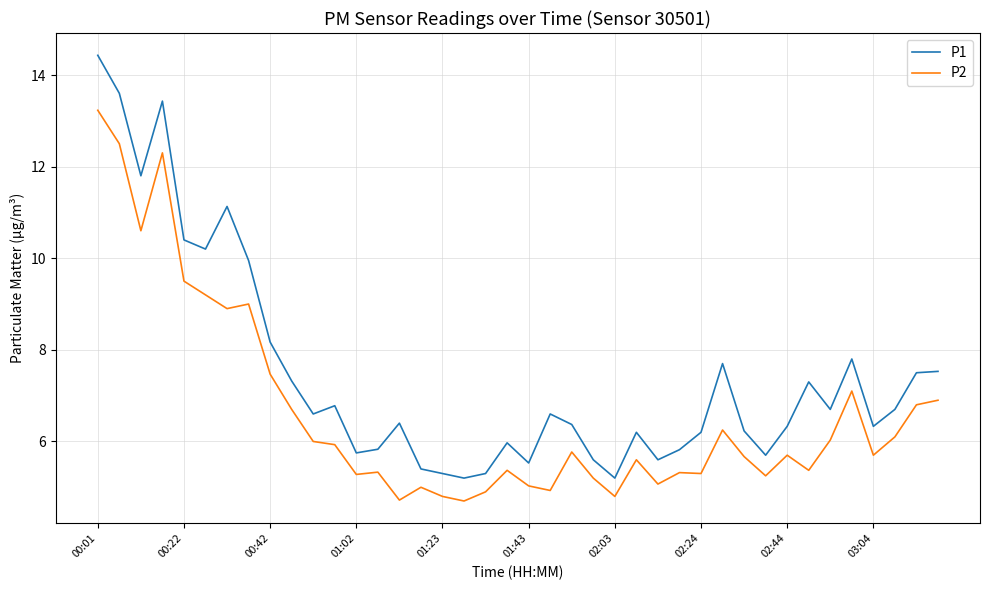

Rank the series by their maximum value, from lowest to highest.

P2, P1